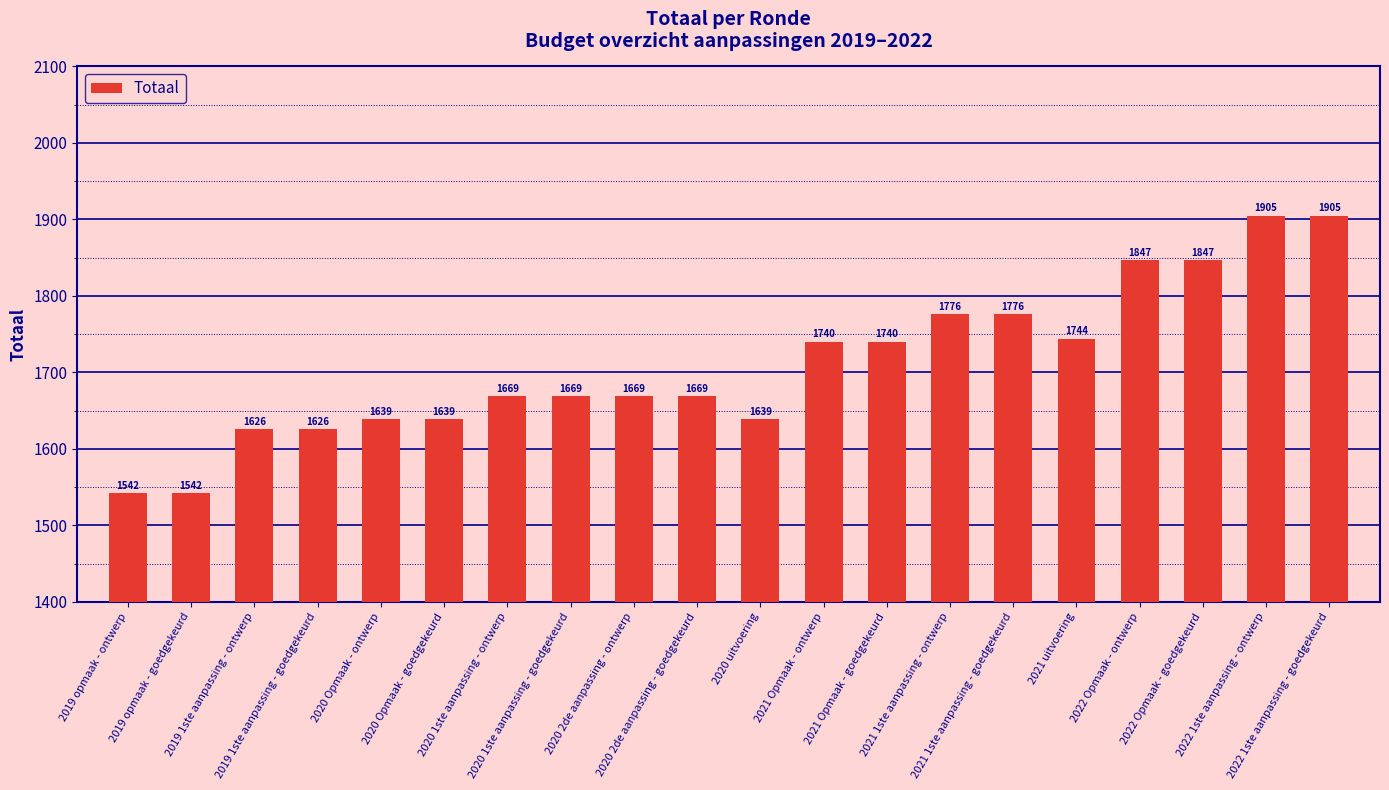

What is the maximum value shown in the chart?

1905